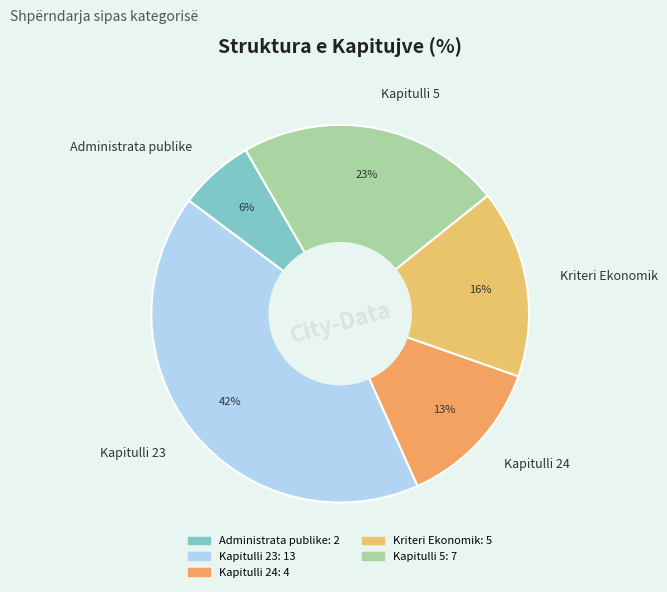

To the nearest percent, what percentage of the pie is Kriteri Ekonomik?

16%